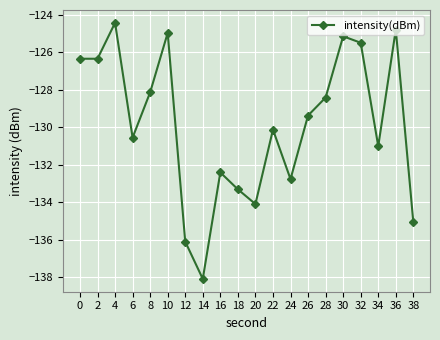

What is the difference between the maximum and second lowest values?

11.7